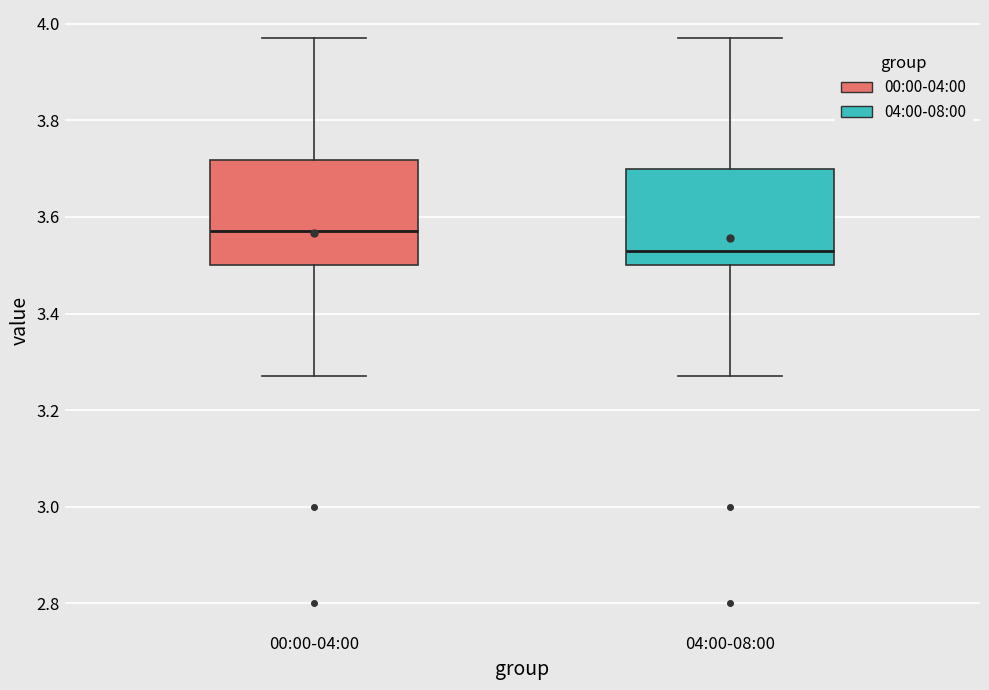

Reading left to right, transcribe this box plot: for each box, give where its median line is, the range the box spans, and where its two whiskers end, as read against the y-axis. The values are not printed on the chart, so give them approximately, as read against the axis.

00:00-04:00: median 3.58, box 3.50 to 3.72, whiskers 3.28 to 3.98
04:00-08:00: median 3.54, box 3.50 to 3.70, whiskers 3.28 to 3.98